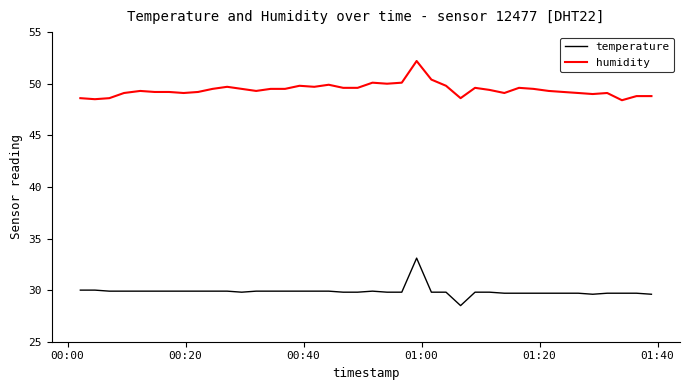

What is the difference between the maximum and minimum values in the temperature series?

4.6